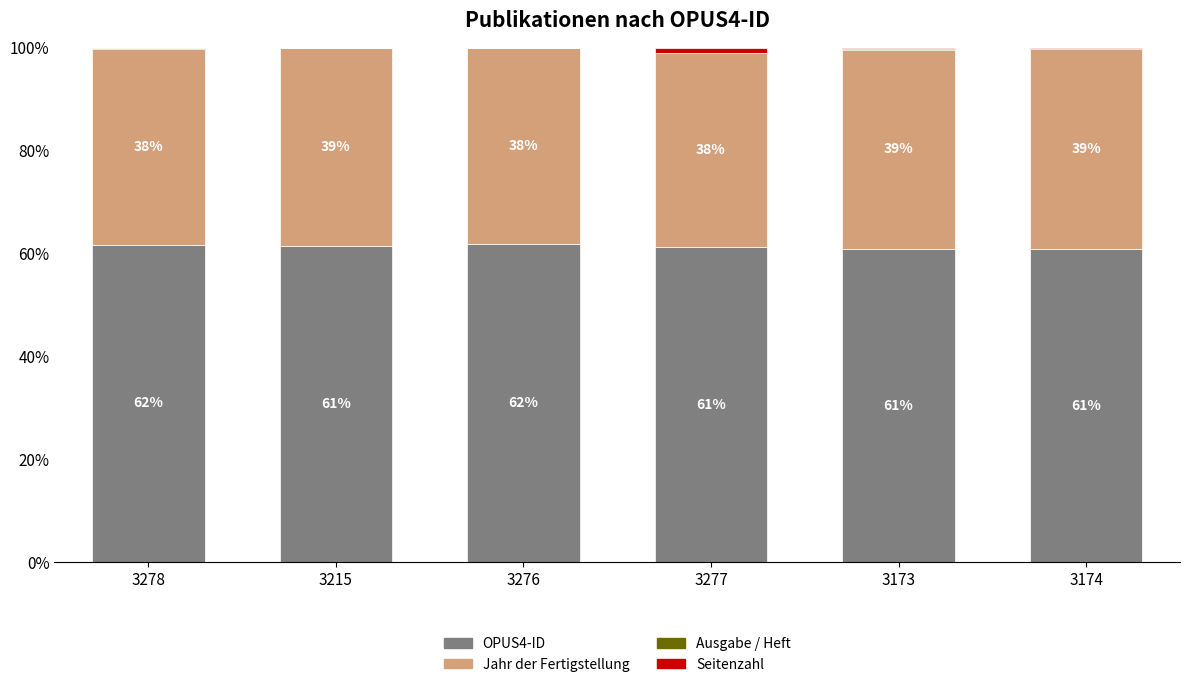

Does the chart contain stacked bars?

Yes